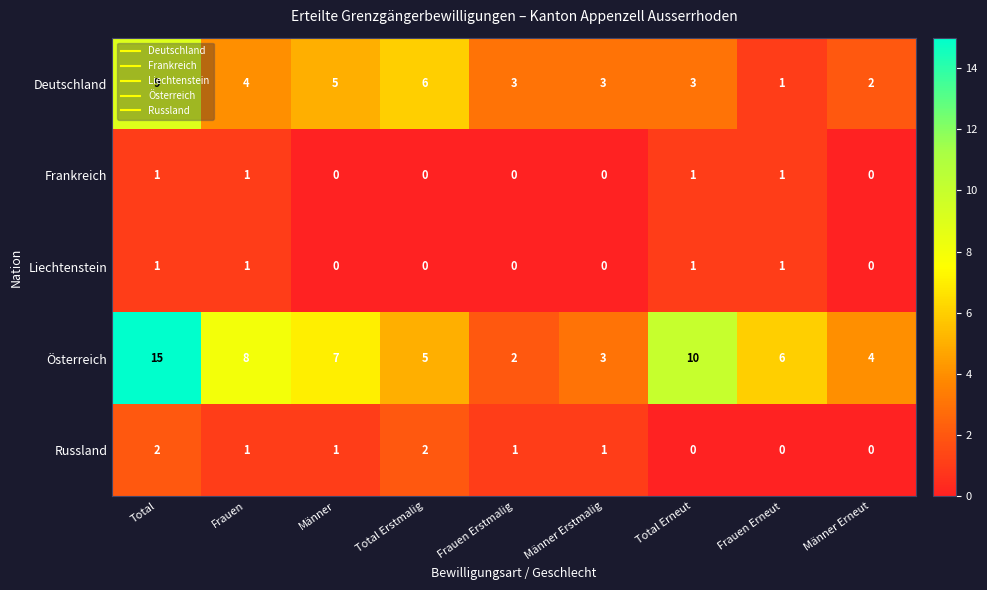

Read the Österreich value at Frauen, to the nearest 10.

10